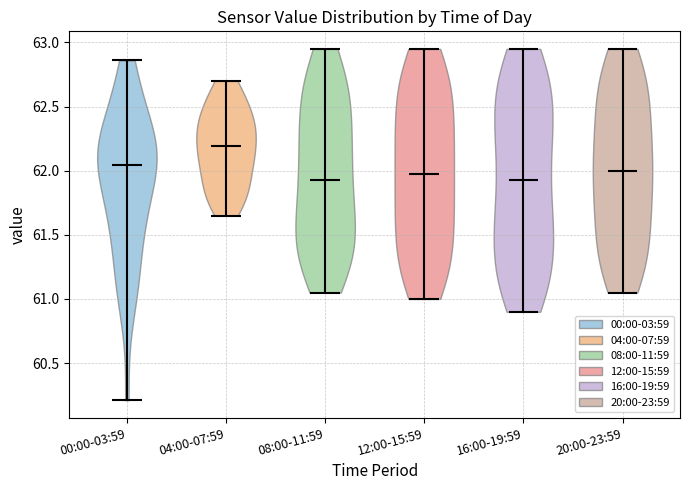

Reading left to right, read every violin against the y-axis: where its median line is, and the lowest and highest points it reaches. The values are not printed on the chart, so give them approximately, as read against the axis.

00:00-03:59: median line 62.05, lowest point 60.20, highest point 62.85
04:00-07:59: median line 62.20, lowest point 61.65, highest point 62.70
08:00-11:59: median line 61.95, lowest point 61.05, highest point 62.95
12:00-15:59: median line 62.00, lowest point 61.00, highest point 62.95
16:00-19:59: median line 61.95, lowest point 60.90, highest point 62.95
20:00-23:59: median line 62.00, lowest point 61.05, highest point 62.95